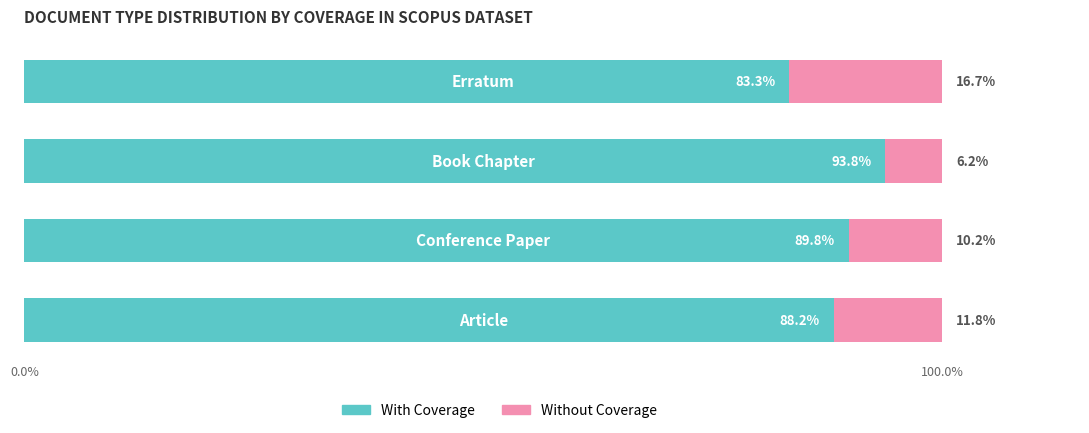

What is the minimum value for With Coverage?

83.3